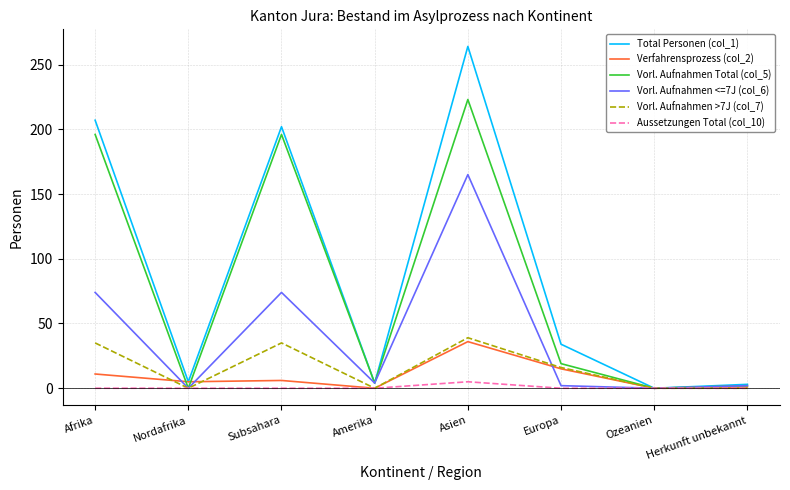

Which series has the largest range (max minus min)?

Total Personen (col_1)